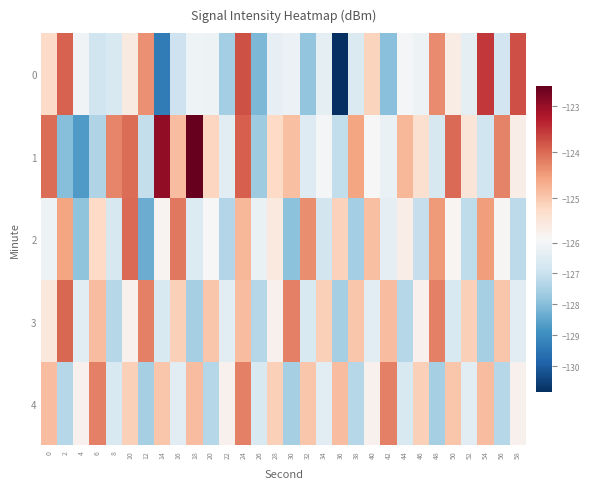

Reading left to right, extract all data points from this chart.

0: 0=-125.3	2=-123.9	4=-126.0	6=-126.9	8=-126.6	10=-125.6	12=-124.4	14=-129.4	16=-126.9	18=-126.1	20=-126.1	22=-127.6	24=-123.8	26=-128.1	28=-126.3	30=-126.2	32=-127.9	34=-126.4	36=-130.8	38=-126.6	40=-125.2	42=-128.0	44=-126.0	46=-126.1	48=-124.3	50=-125.6	52=-126.3	54=-123.5	56=-126.8	58=-123.7
1: 0=-124.0	2=-128.0	4=-128.7	6=-127.4	8=-124.3	10=-124.0	12=-127.1	14=-122.9	16=-124.9	18=-122.6	20=-125.2	22=-126.4	24=-123.9	26=-127.7	28=-125.2	30=-124.9	32=-126.5	34=-126.0	36=-127.1	38=-124.6	40=-125.9	42=-126.2	44=-124.8	46=-125.3	48=-126.7	50=-124.0	52=-125.5	54=-126.9	56=-124.2	58=-125.7
2: 0=-126.1	2=-124.6	4=-127.9	6=-125.2	8=-126.7	10=-124.0	12=-128.3	14=-125.8	16=-124.1	18=-126.6	20=-125.9	22=-127.3	24=-124.8	26=-126.2	28=-125.6	30=-127.9	32=-124.3	34=-126.8	36=-125.1	38=-127.6	40=-124.9	42=-126.3	44=-125.7	46=-127.0	48=-124.5	50=-125.8	52=-127.2	54=-124.5	56=-125.8	58=-127.2
3: 0=-125.5	2=-124.0	4=-126.4	6=-124.9	8=-127.3	10=-125.8	12=-124.2	14=-126.6	16=-125.1	18=-127.5	20=-125.0	22=-126.4	24=-124.9	26=-127.3	28=-125.8	30=-124.2	32=-126.6	34=-125.1	36=-127.5	38=-125.0	40=-126.4	42=-124.9	44=-127.3	46=-125.8	48=-124.2	50=-126.6	52=-125.1	54=-127.5	56=-125.0	58=-126.4
4: 0=-124.9	2=-127.3	4=-125.8	6=-124.2	8=-126.6	10=-125.1	12=-127.5	14=-125.0	16=-126.4	18=-124.9	20=-127.3	22=-125.8	24=-124.2	26=-126.6	28=-125.1	30=-127.5	32=-125.0	34=-126.4	36=-124.9	38=-127.3	40=-125.8	42=-124.2	44=-126.6	46=-125.1	48=-127.5	50=-125.0	52=-126.4	54=-124.9	56=-127.3	58=-125.8